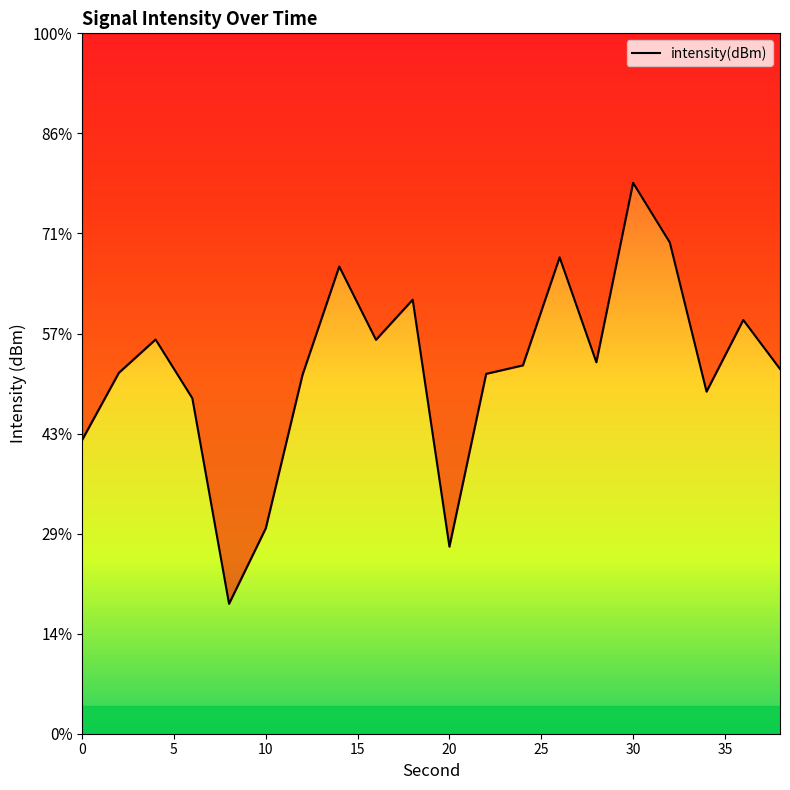

Where does the data first go above -126?

10